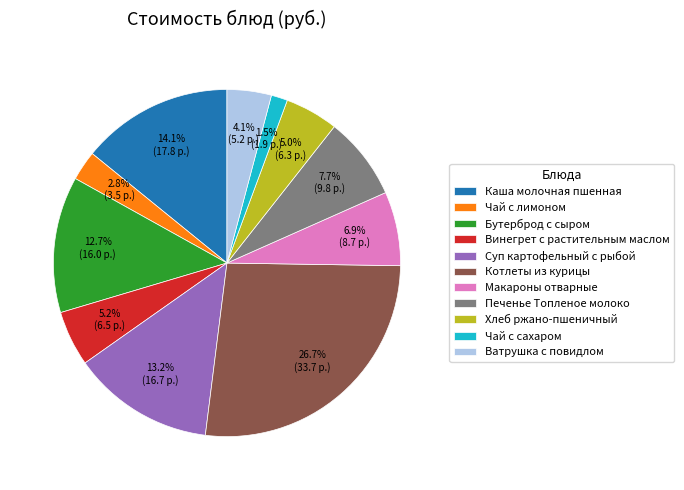

The Ватрушка с повидлом slice represents 4% of the pie. True or false?

True